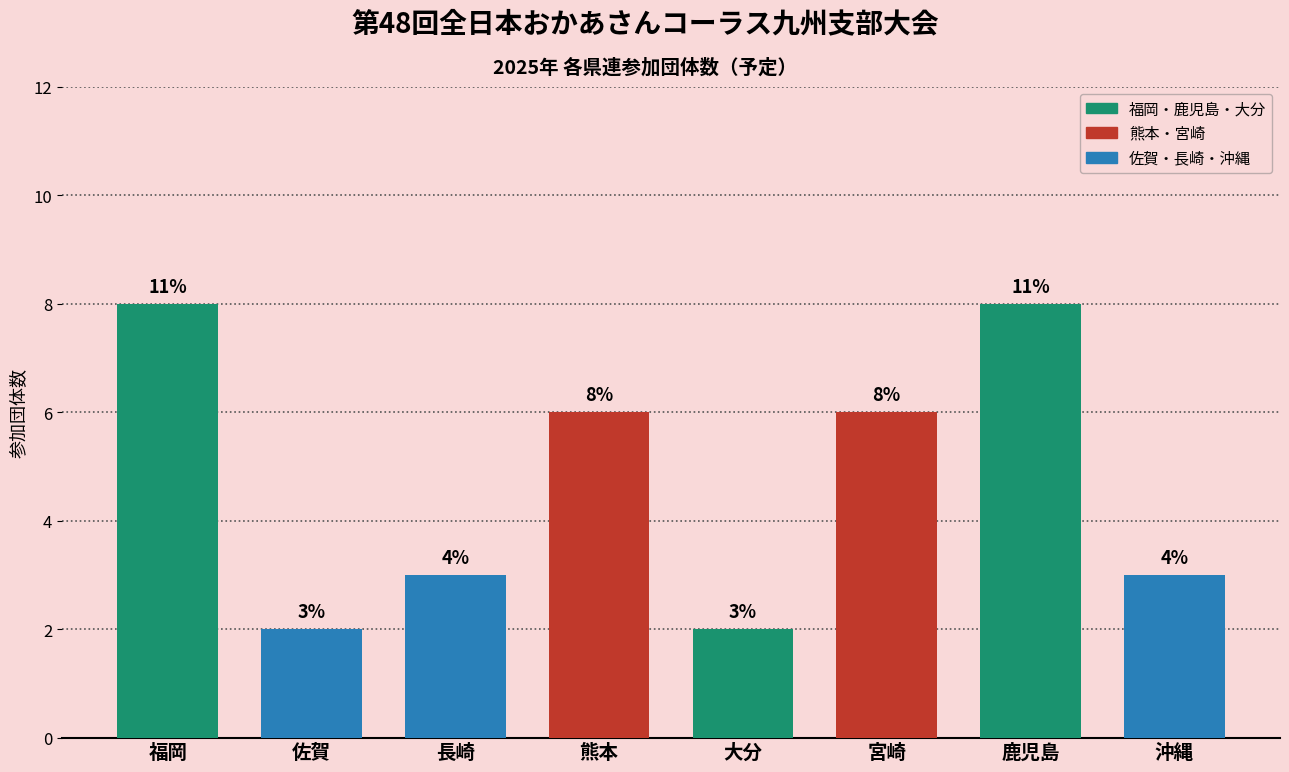

Reading left to right, list all the values displayed in this chart.

福岡=8	佐賀=2	長崎=3	熊本=6	大分=2	宮崎=6	鹿児島=8	沖縄=3